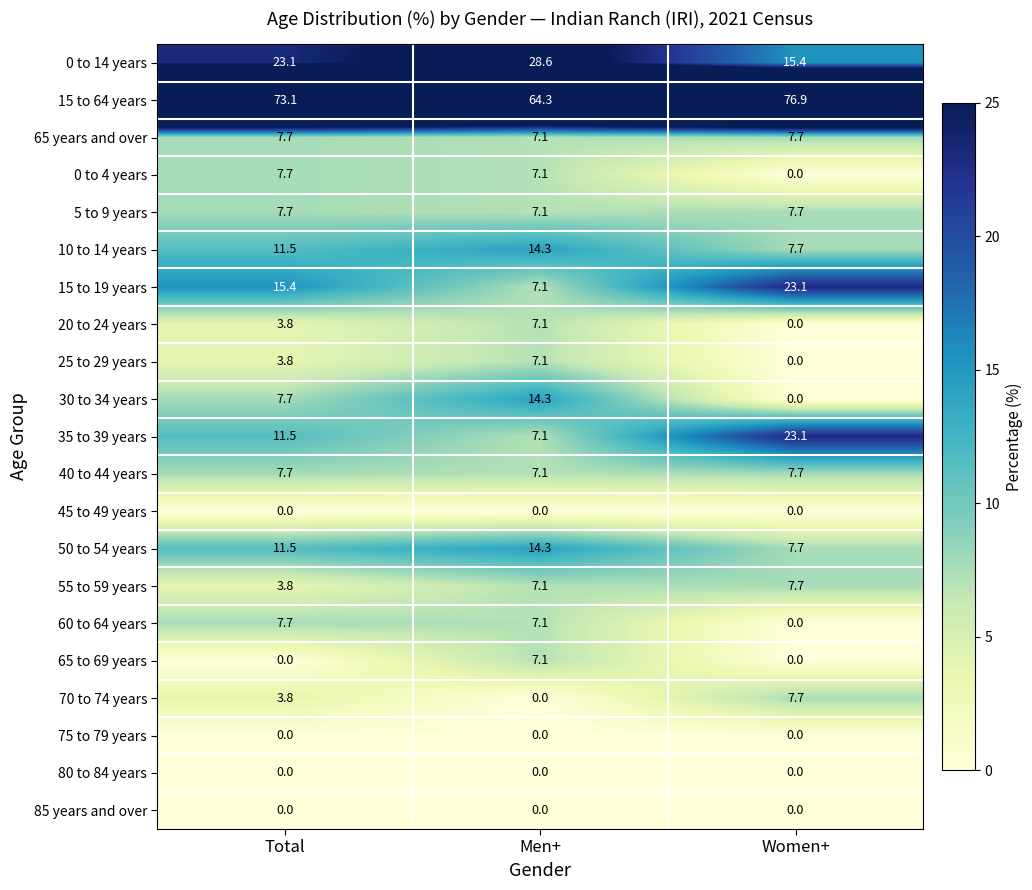

At which category is the sum across all series the highest?

Men+